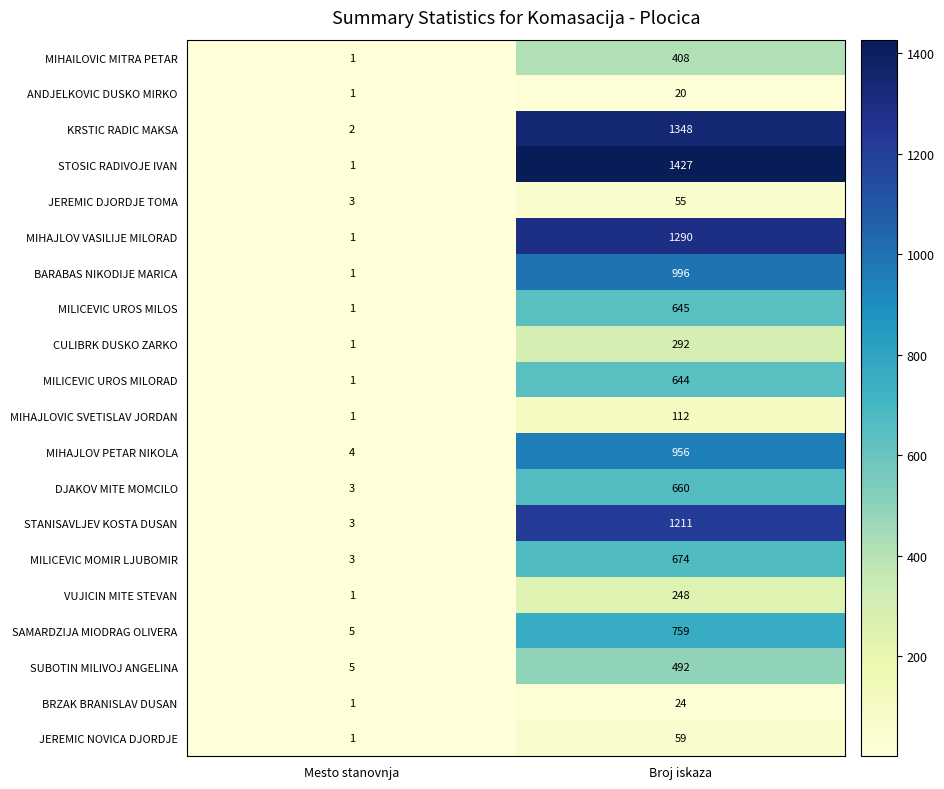

How many distinct data groups are displayed?

20